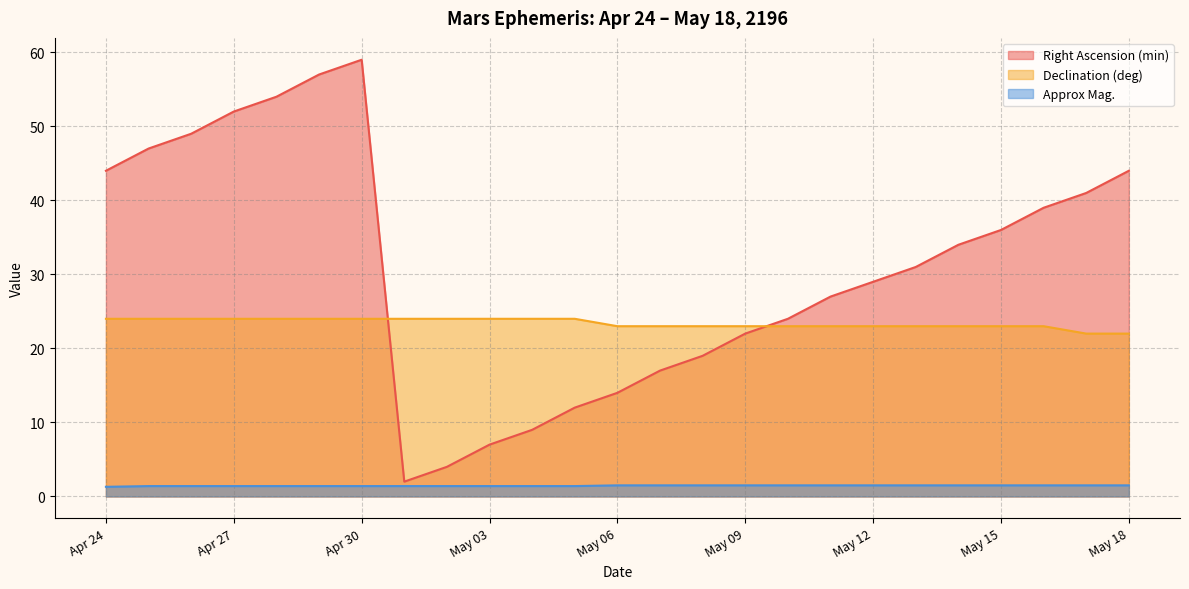

The value of Approx Mag. at Apr 25 is 1.9. True or false?

False